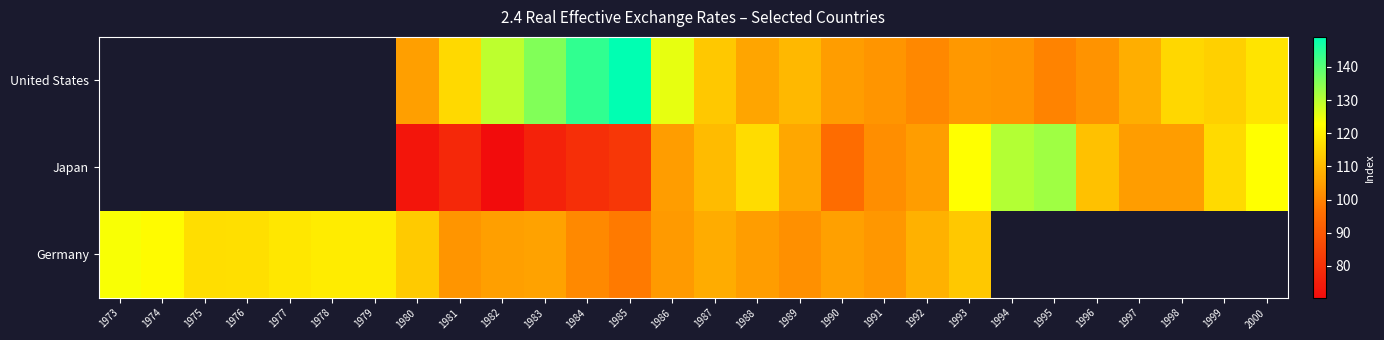

At which category does the chart reach its peak across all series?

1985